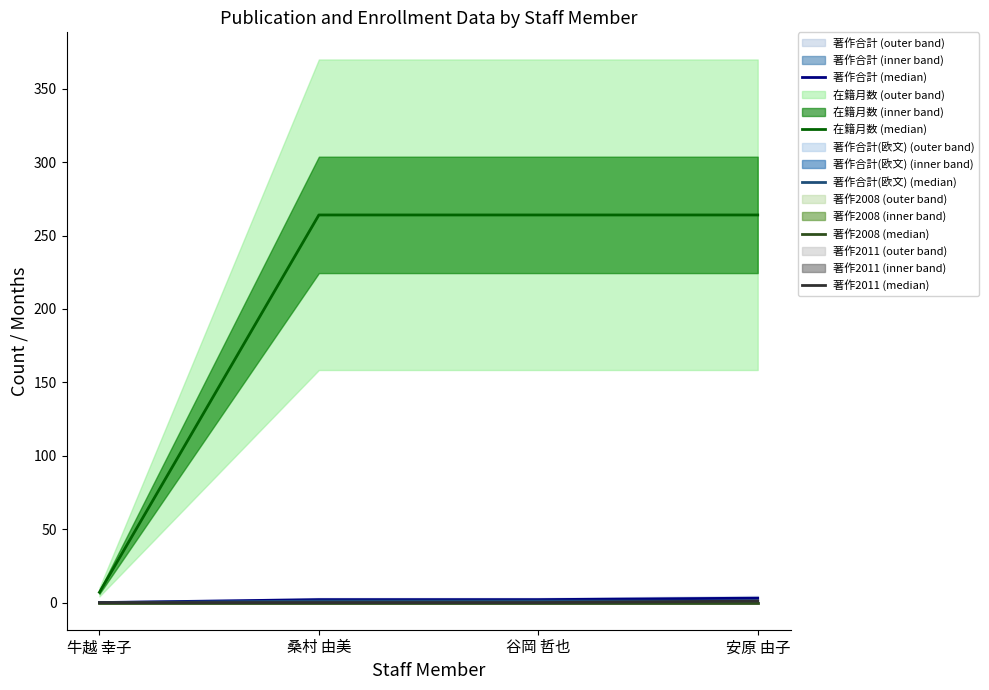

Reading right to left, extract all data points from this chart.

著作合計 (median): 安原 由子=3	谷岡 哲也=2	桑村 由美=2	牛越 幸子=0
在籍月数 (median): 安原 由子=264	谷岡 哲也=264	桑村 由美=264	牛越 幸子=7
著作合計(欧文) (median): 安原 由子=1	谷岡 哲也=1	桑村 由美=1	牛越 幸子=0
著作2008 (median): 安原 由子=0	谷岡 哲也=0	桑村 由美=0	牛越 幸子=0
著作2011 (median): 安原 由子=1	谷岡 哲也=0	桑村 由美=0	牛越 幸子=0